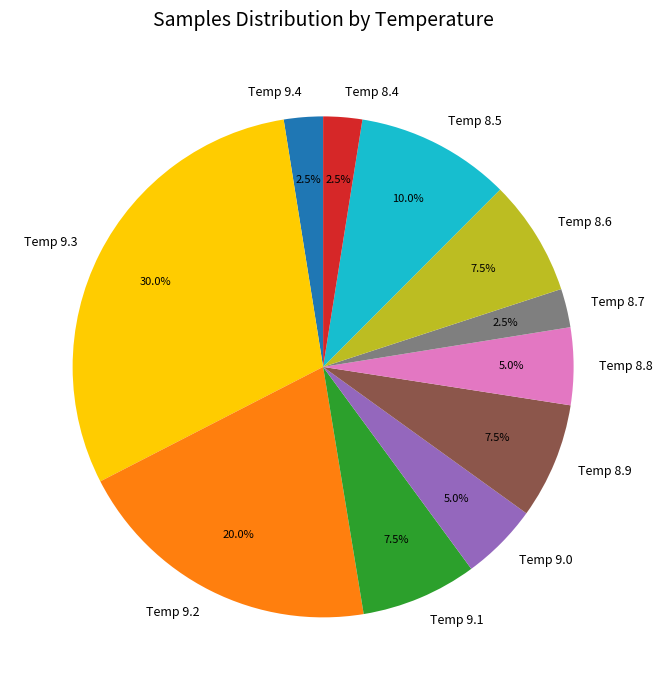

How many segments does this pie chart have?

11